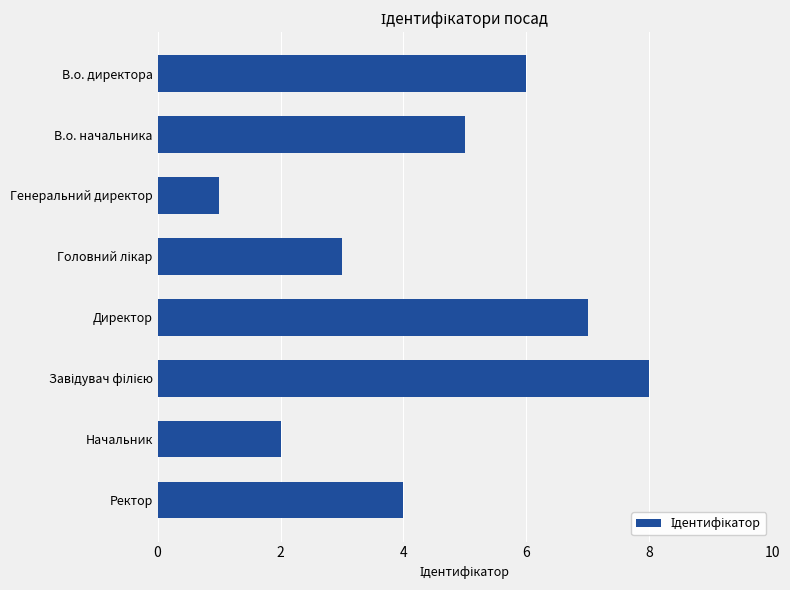

The chart shows a value of 5 at В.о. начальника. True or false?

True